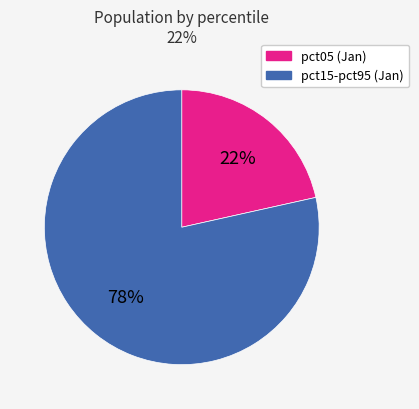

Count the number of slices in the pie.

2